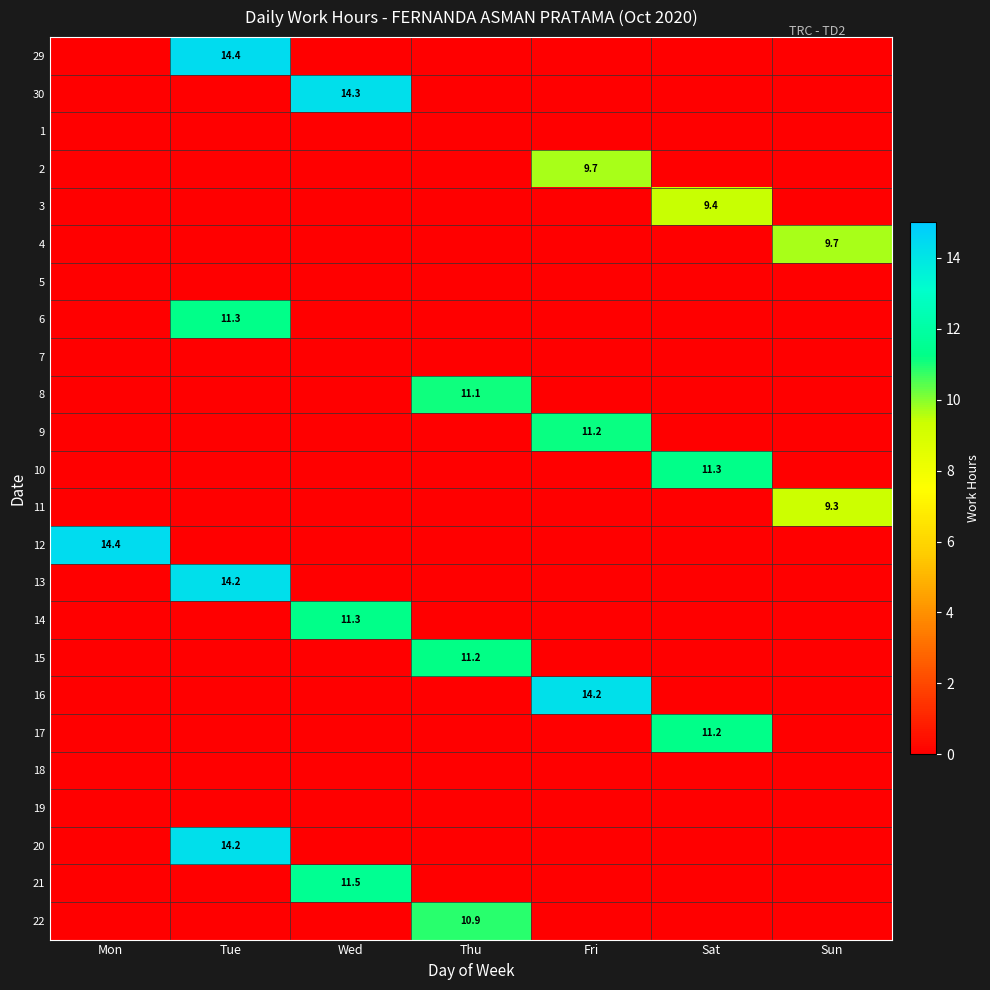

At Fri, list the series in order from smallest to largest.

29, 30, 1, 3, 4, 5, 6, 7, 8, 10, 11, 12, 13, 14, 15, 17, 18, 19, 20, 21, 22, 2, 9, 16